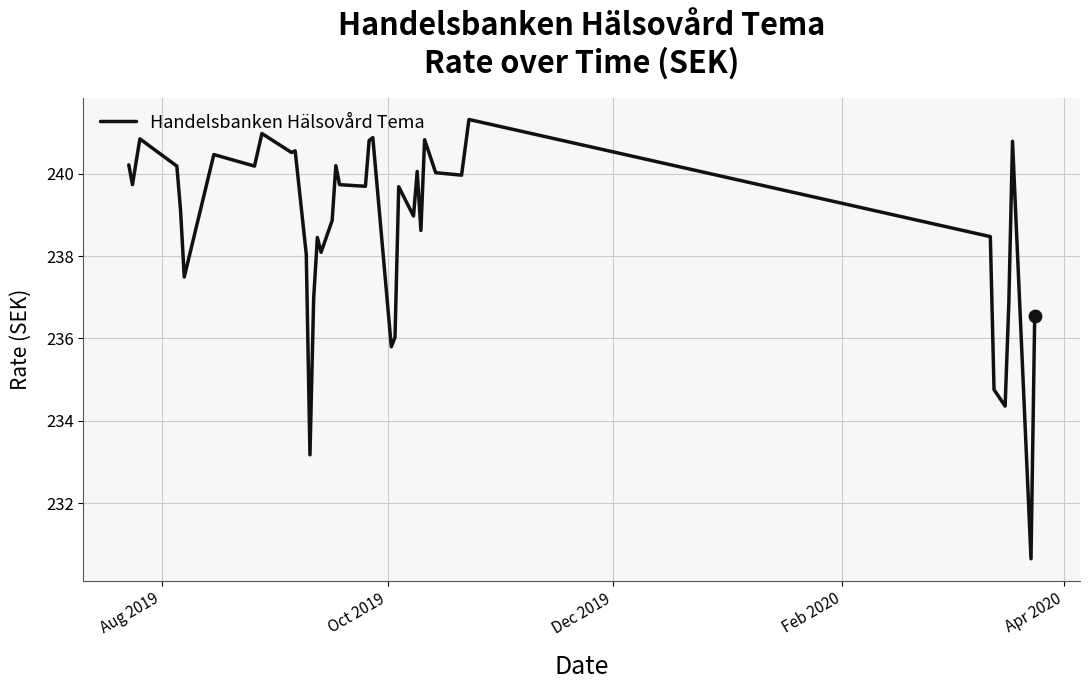

What is the greatest value displayed?

241.3